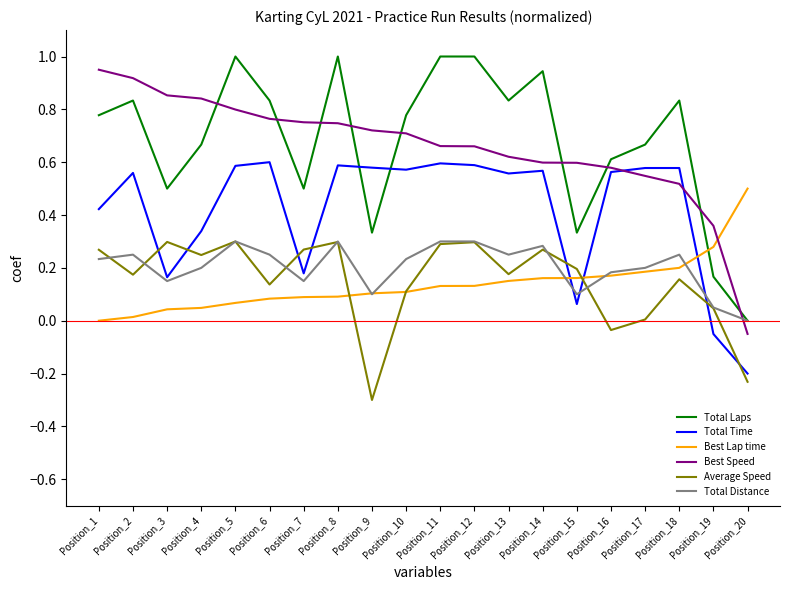

How many Total Distance values are between 0 and 1?

20